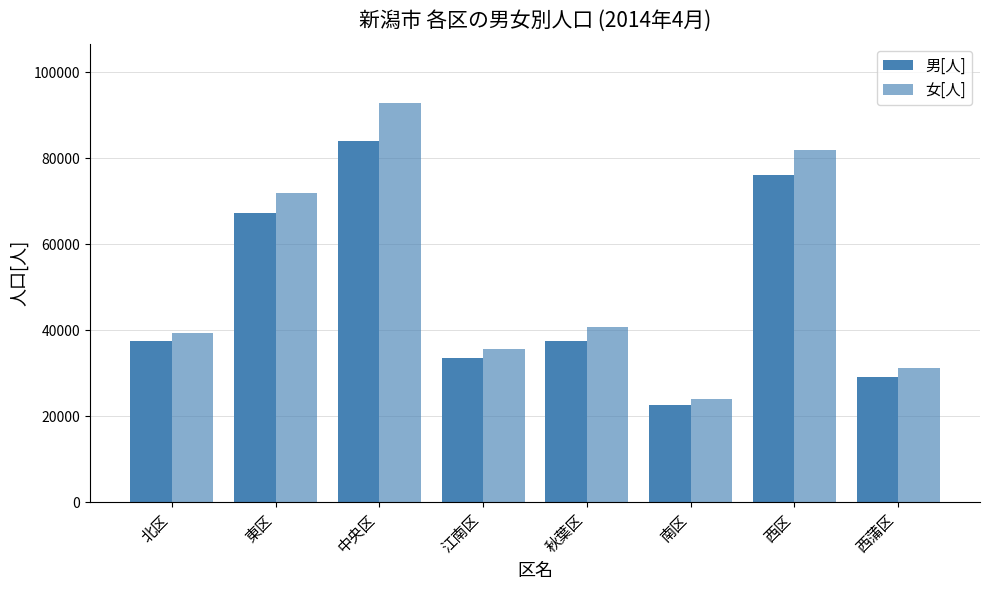

What is the difference between the maximum and minimum values in the 男[人] series?

61278